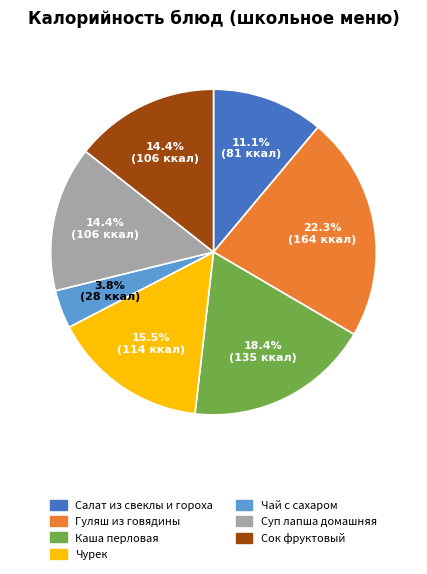

Do Суп лапша домашняя and Салат из свеклы и гороха together represent more than half of the pie?

No